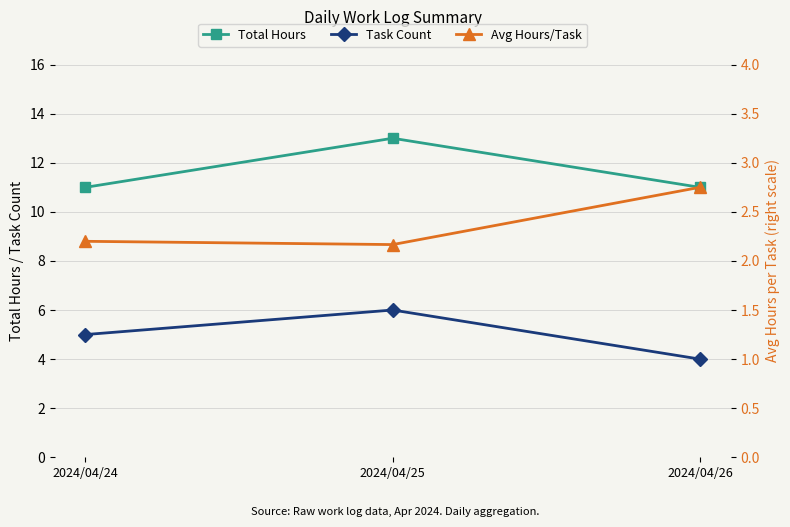

At which category is the sum across all series the highest?

2024/04/25